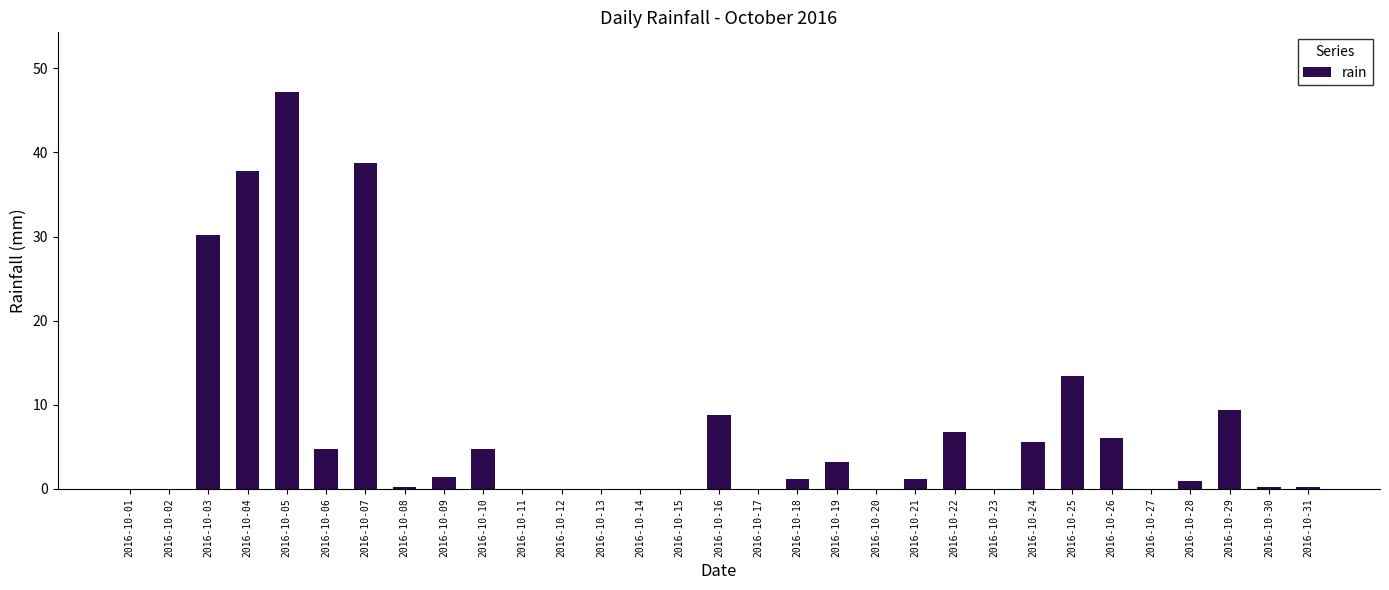

Approximately how many times larger is the value at 2016-10-22 compared to 2016-10-16?

0.8